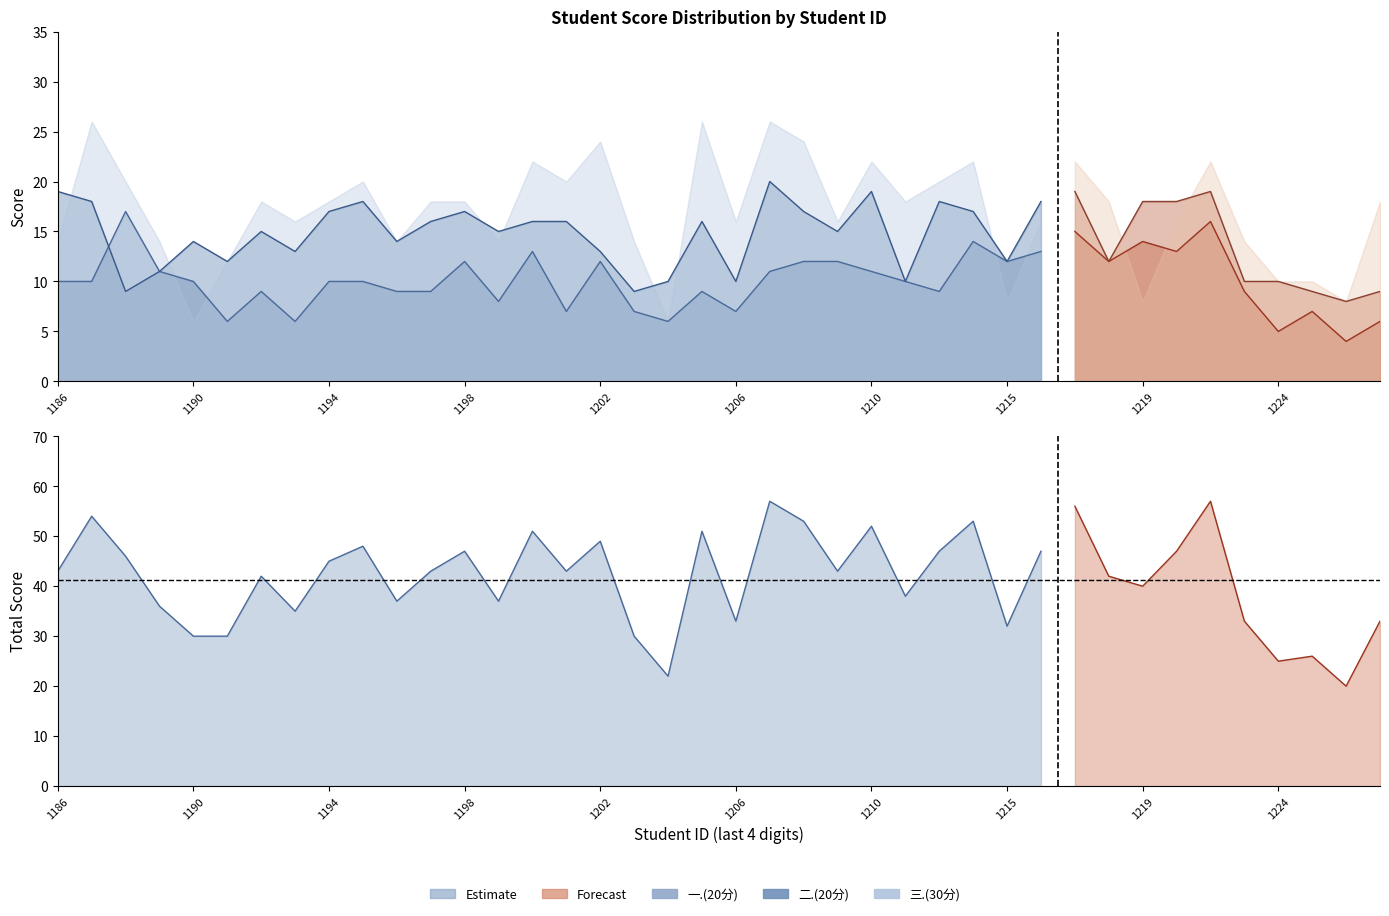

Where is the first local minimum for 三.(30分)?

2023081190